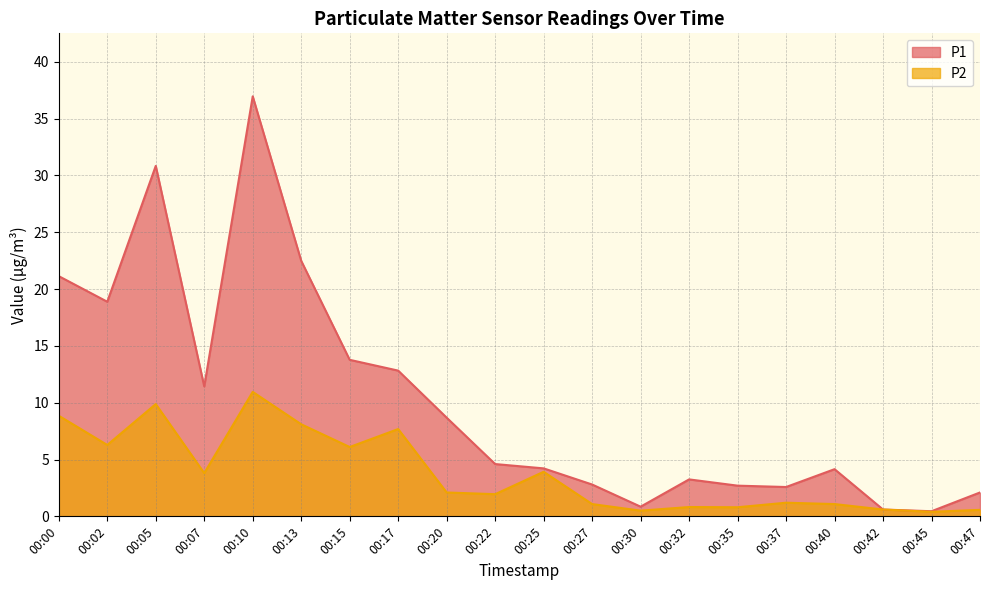

In P1, how many points are higher than both neighbors (excluding endpoints)?

4